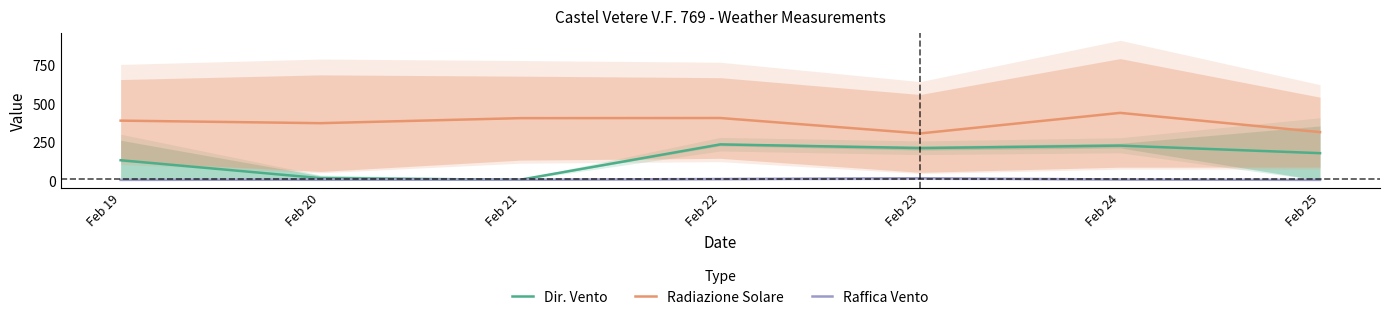

True or false: Raffica Vento and Dir. Vento intersect in this chart.

True